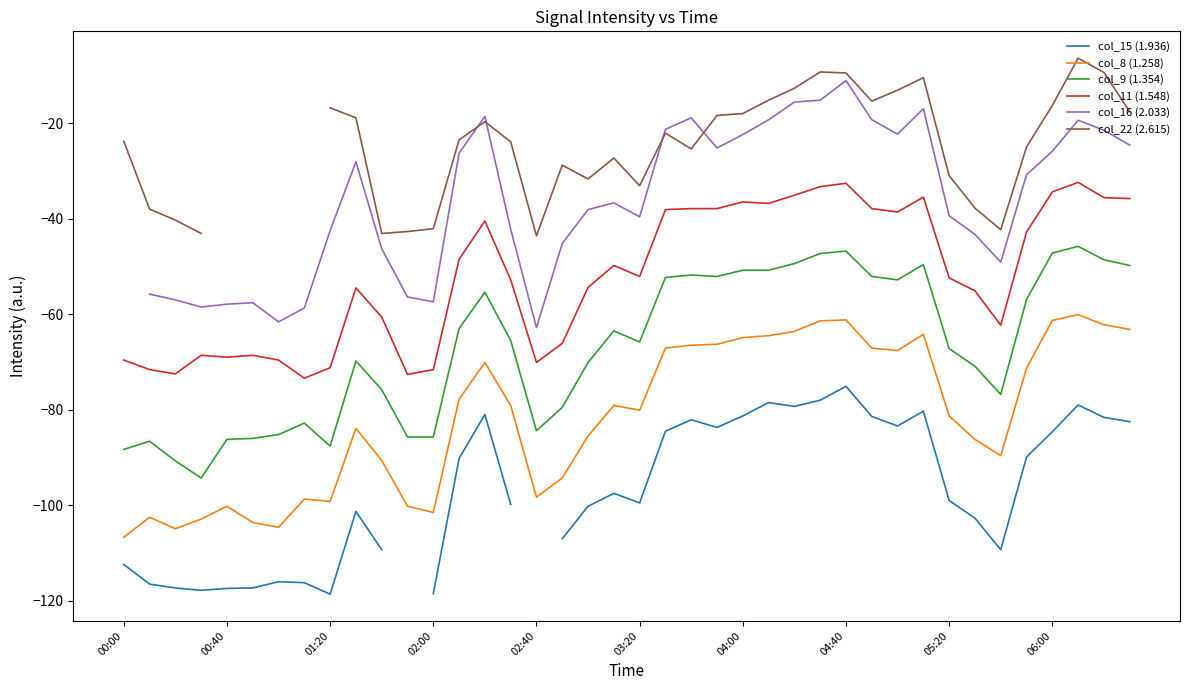

Does the chart display data point markers on the line(s)?

No